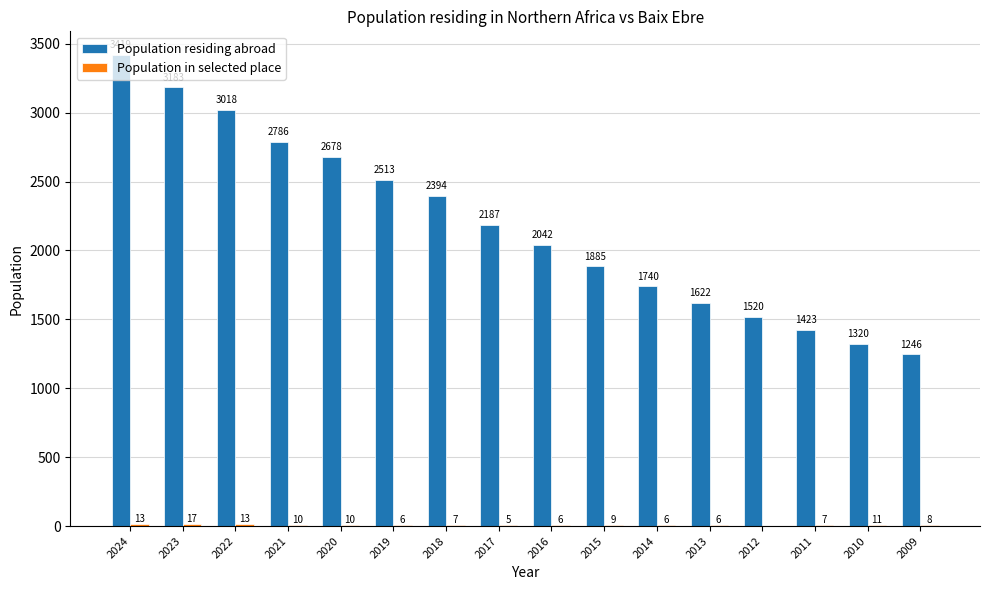

What is the maximum value shown in the chart?

3419